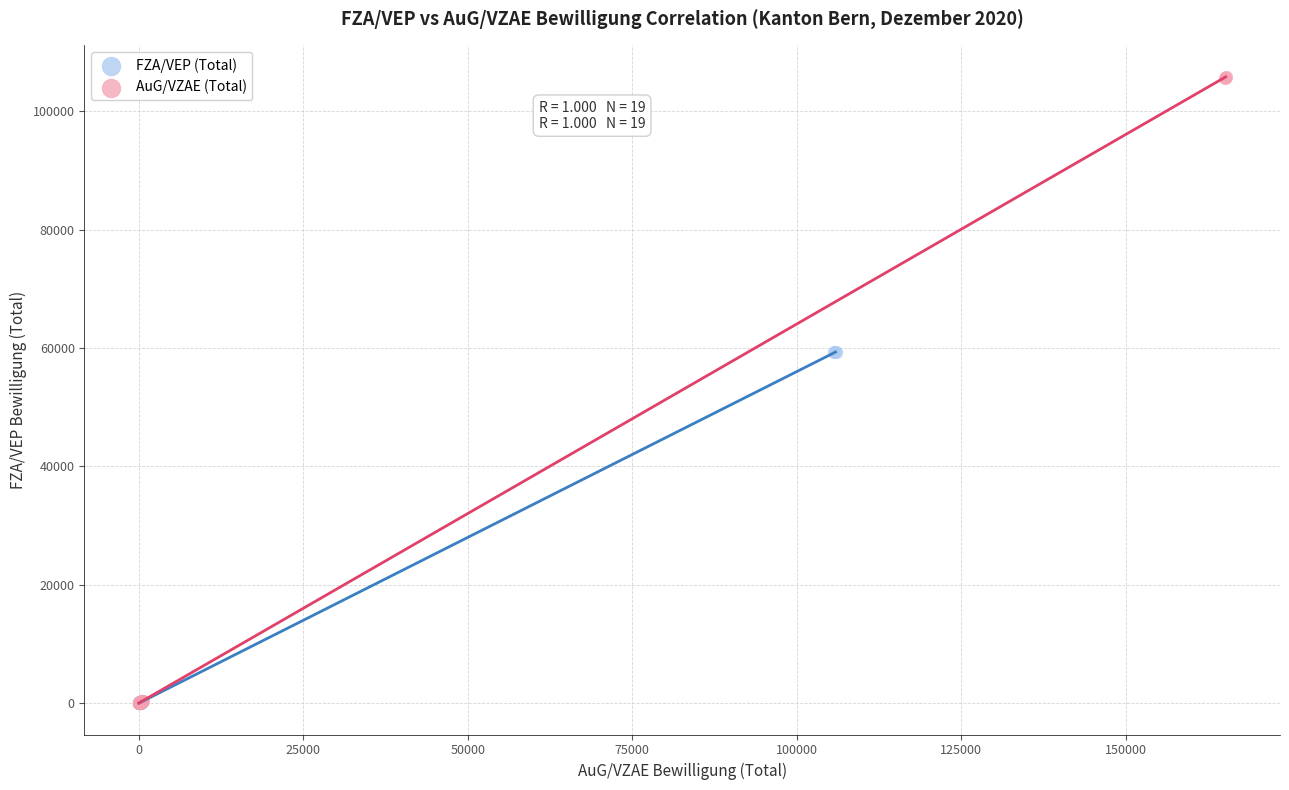

Which series has the largest Y range (max minus min)?

AuG/VZAE (Total)